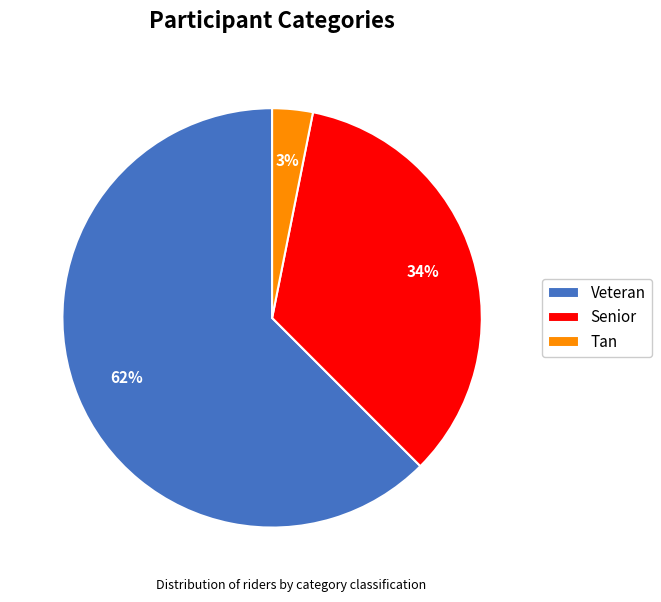

Between Veteran and Tan, which is larger?

Veteran